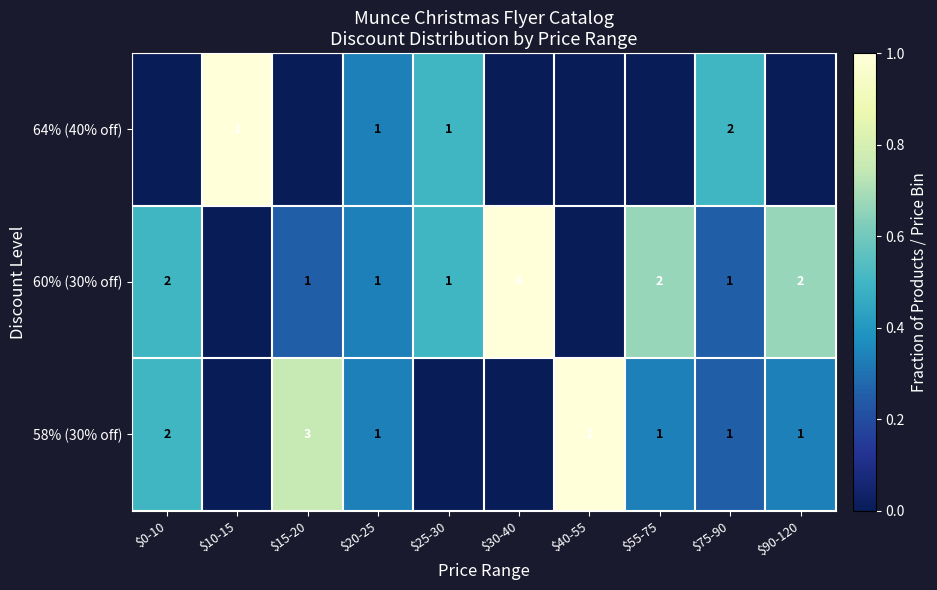

What is the total value across all series at $40-55?

1.0